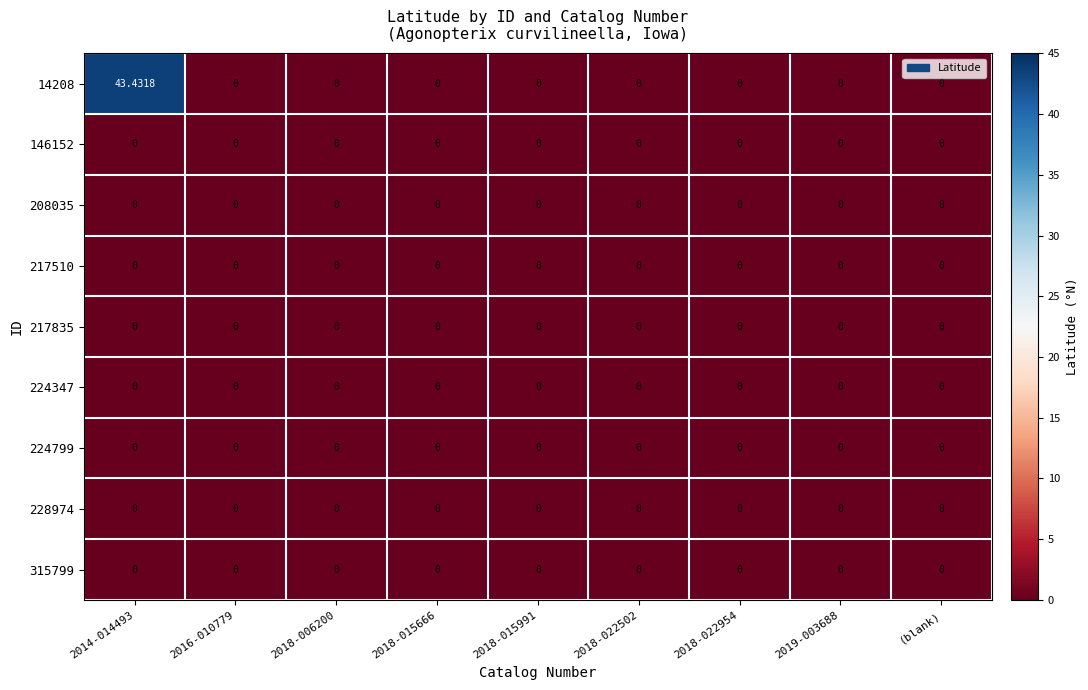

Reading right to left, what are all the values shown in this chart?

14208: (blank)=0.0	2019-003688=0.0	2018-022954=0.0	2018-022502=0.0	2018-015991=0.0	2018-015666=0.0	2018-006200=0.0	2016-010779=0.0	2014-014493=43.4
146152: (blank)=0.0	2019-003688=0.0	2018-022954=0.0	2018-022502=0.0	2018-015991=0.0	2018-015666=0.0	2018-006200=0.0	2016-010779=0.0	2014-014493=0.0
208035: (blank)=0.0	2019-003688=0.0	2018-022954=0.0	2018-022502=0.0	2018-015991=0.0	2018-015666=0.0	2018-006200=0.0	2016-010779=0.0	2014-014493=0.0
217510: (blank)=0.0	2019-003688=0.0	2018-022954=0.0	2018-022502=0.0	2018-015991=0.0	2018-015666=0.0	2018-006200=0.0	2016-010779=0.0	2014-014493=0.0
217835: (blank)=0.0	2019-003688=0.0	2018-022954=0.0	2018-022502=0.0	2018-015991=0.0	2018-015666=0.0	2018-006200=0.0	2016-010779=0.0	2014-014493=0.0
224347: (blank)=0.0	2019-003688=0.0	2018-022954=0.0	2018-022502=0.0	2018-015991=0.0	2018-015666=0.0	2018-006200=0.0	2016-010779=0.0	2014-014493=0.0
224799: (blank)=0.0	2019-003688=0.0	2018-022954=0.0	2018-022502=0.0	2018-015991=0.0	2018-015666=0.0	2018-006200=0.0	2016-010779=0.0	2014-014493=0.0
228974: (blank)=0.0	2019-003688=0.0	2018-022954=0.0	2018-022502=0.0	2018-015991=0.0	2018-015666=0.0	2018-006200=0.0	2016-010779=0.0	2014-014493=0.0
315799: (blank)=0.0	2019-003688=0.0	2018-022954=0.0	2018-022502=0.0	2018-015991=0.0	2018-015666=0.0	2018-006200=0.0	2016-010779=0.0	2014-014493=0.0